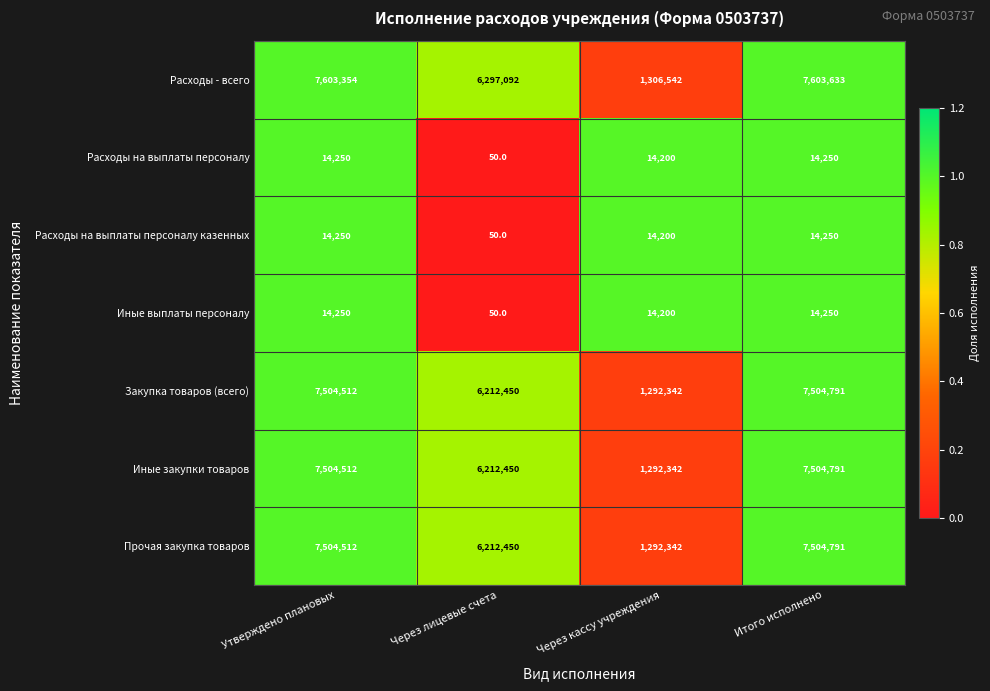

Is it true that Иные выплаты персоналу equals 8091 at Утверждено плановых?

False